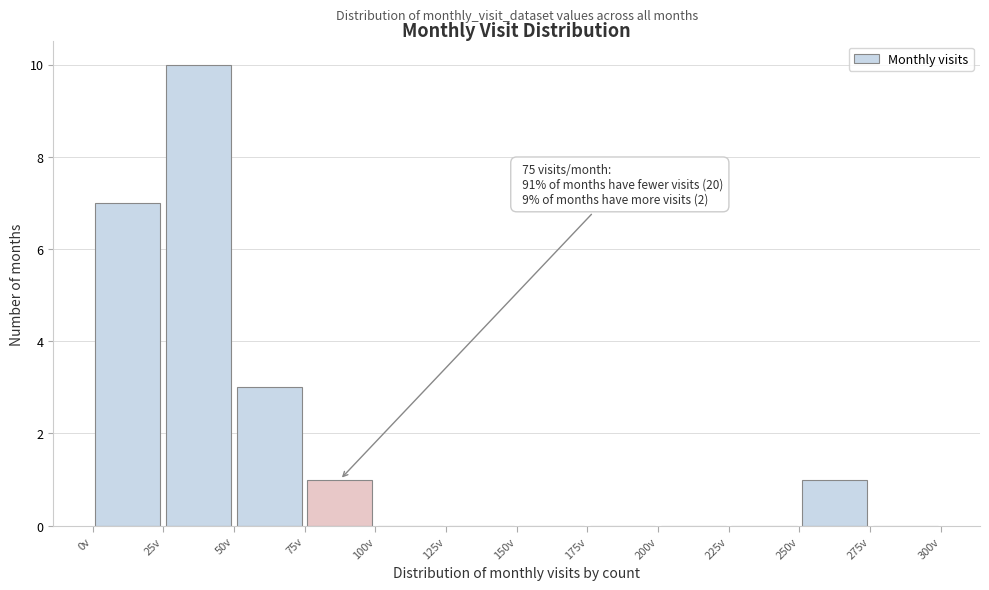

Over which range of the x-axis is the bar tallest?

25 to 50